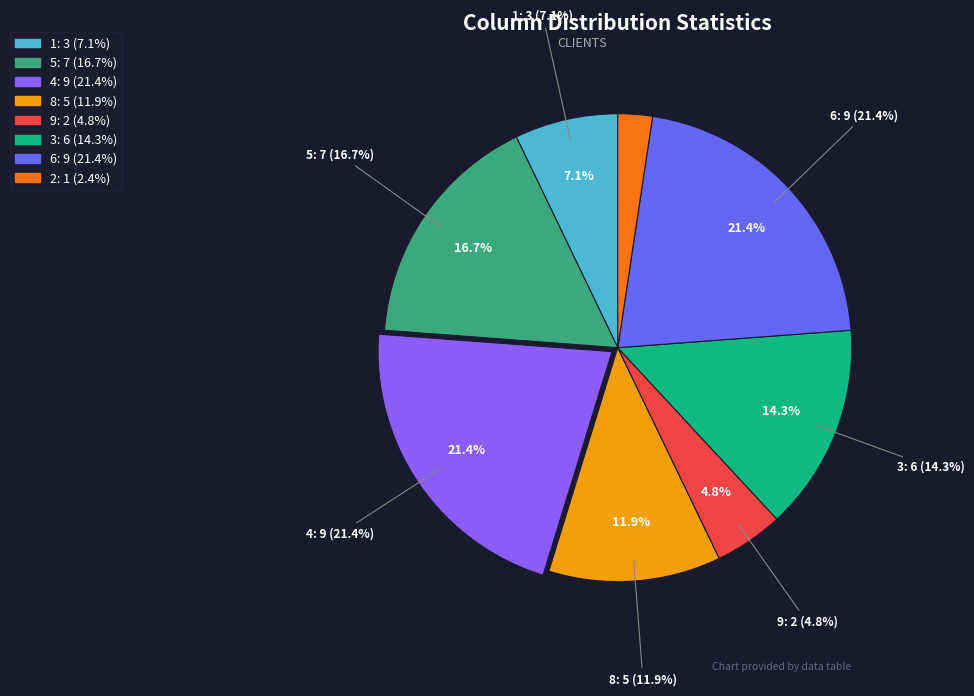

Does 9 account for over 50% of the chart?

No